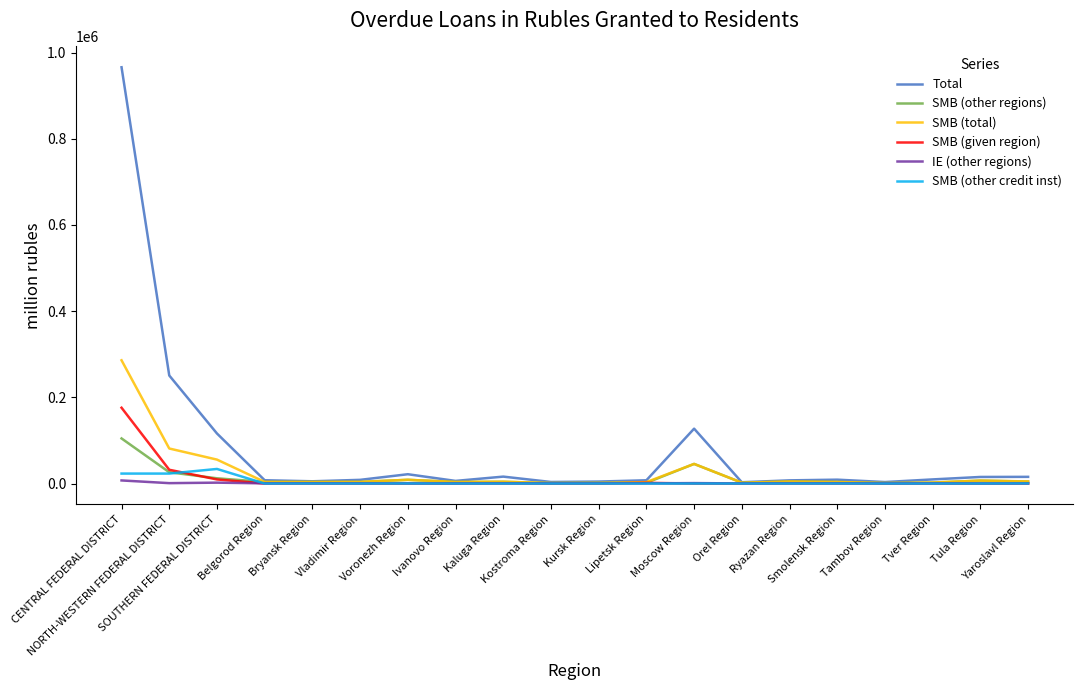

What is the difference between the SMB (other regions) values at Bryansk Region and Kostroma Region?

2530